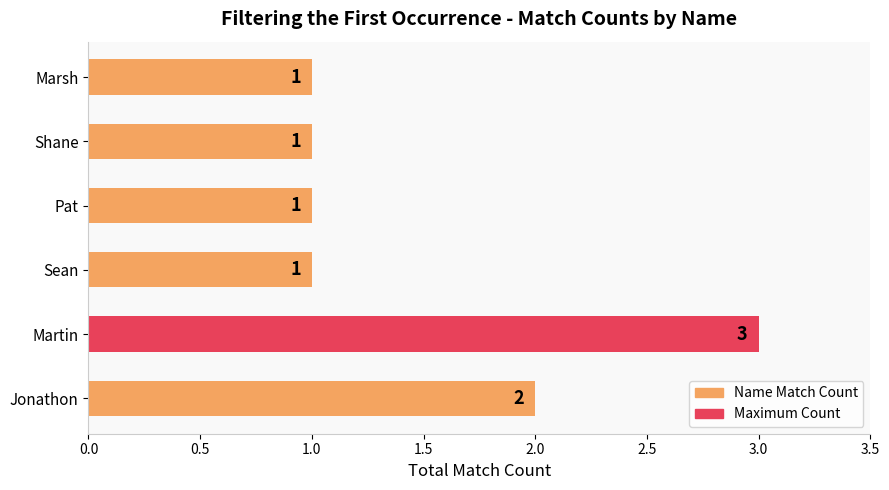

The value at Shane is 0. True or false?

False